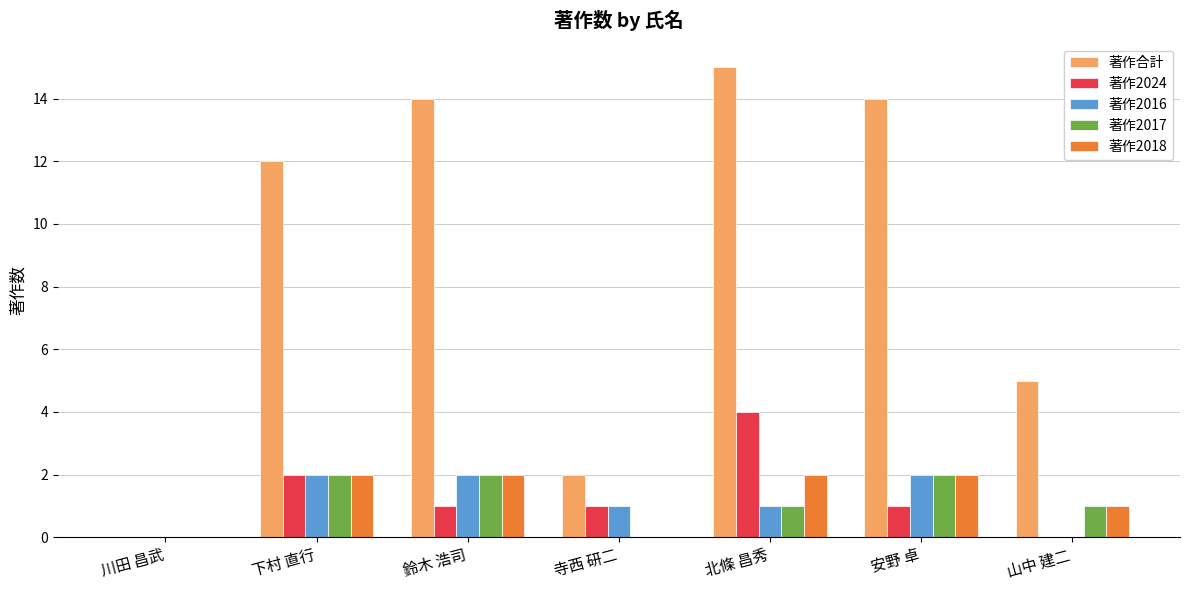

Reading left to right, extract all data points from this chart.

著作合計: 0	12	14	2	15	14	5
著作2024: 0	2	1	1	4	1	0
著作2016: 0	2	2	1	1	2	0
著作2017: 0	2	2	0	1	2	1
著作2018: 0	2	2	0	2	2	1